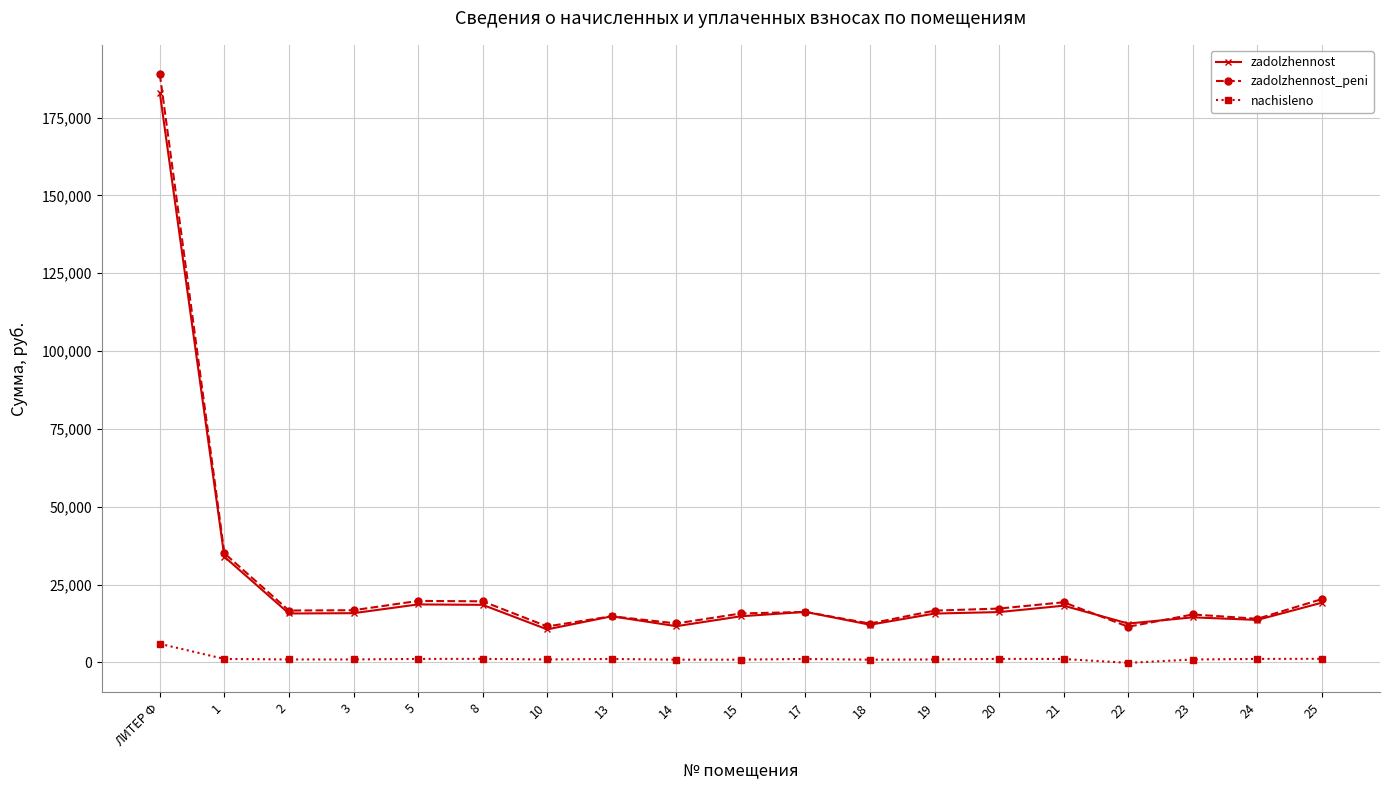

True or false: nachisleno and zadolzhennost cross at least once.

False